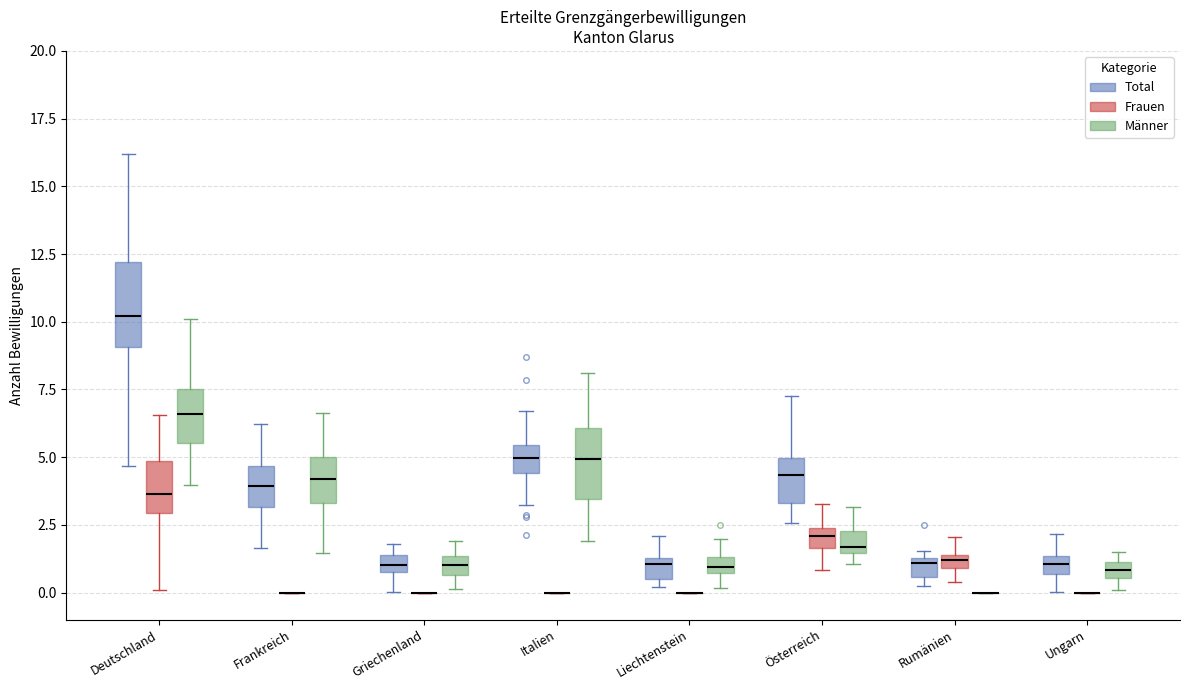

Comparing the boxes themselves (not the whiskers), which one is the tallest?

Deutschland (Total)